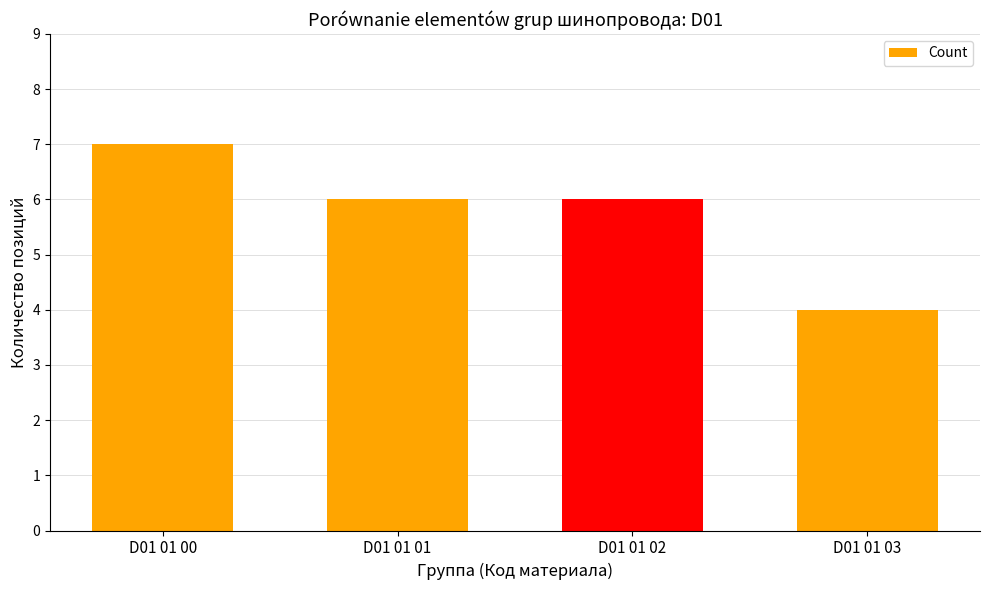

What is the greatest value displayed?

7